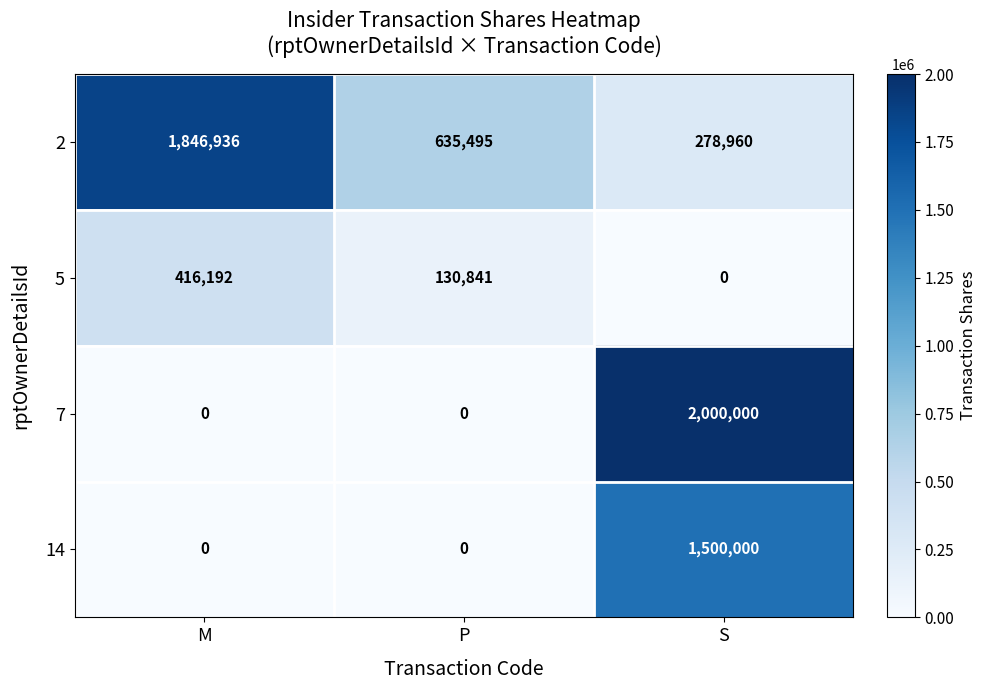

Which series has the largest total across all categories?

2